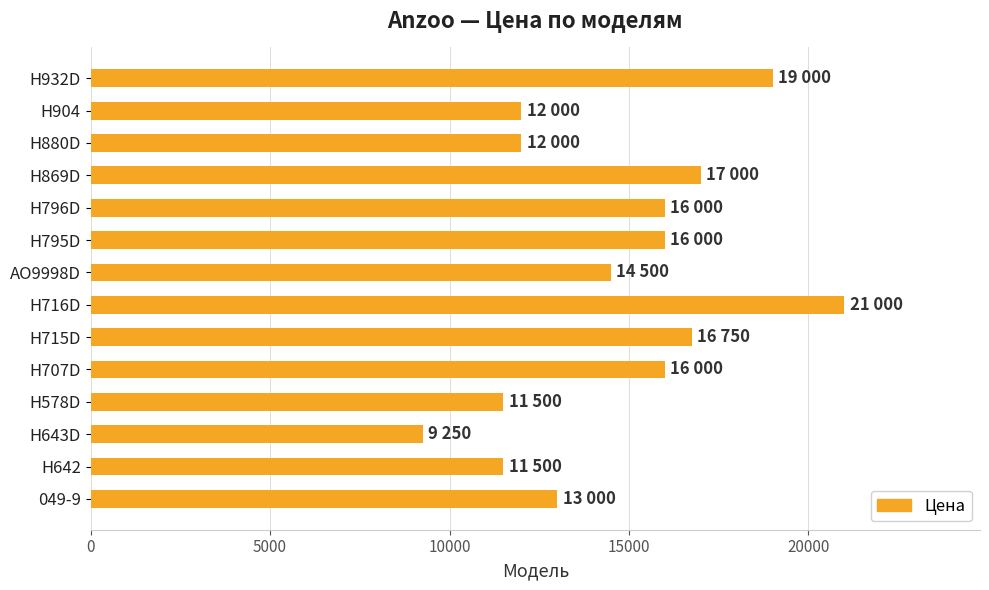

Reading bottom to top, what are all the values shown in this chart?

13000	11500	9250	11500	16000	16750	21000	14500	16000	16000	17000	12000	12000	19000